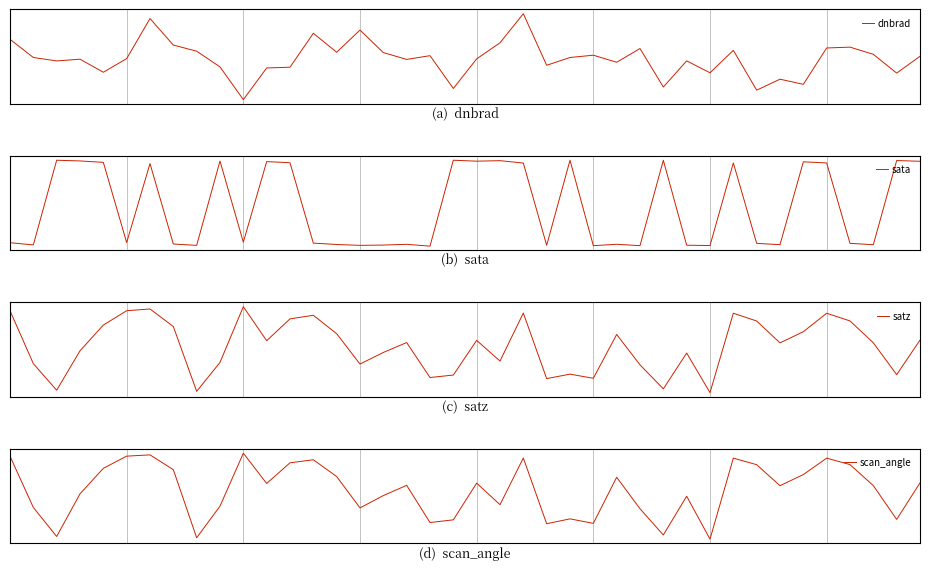

Rank the series by their average value, from highest to lowest.

satz, scan_angle, dnbrad, sata